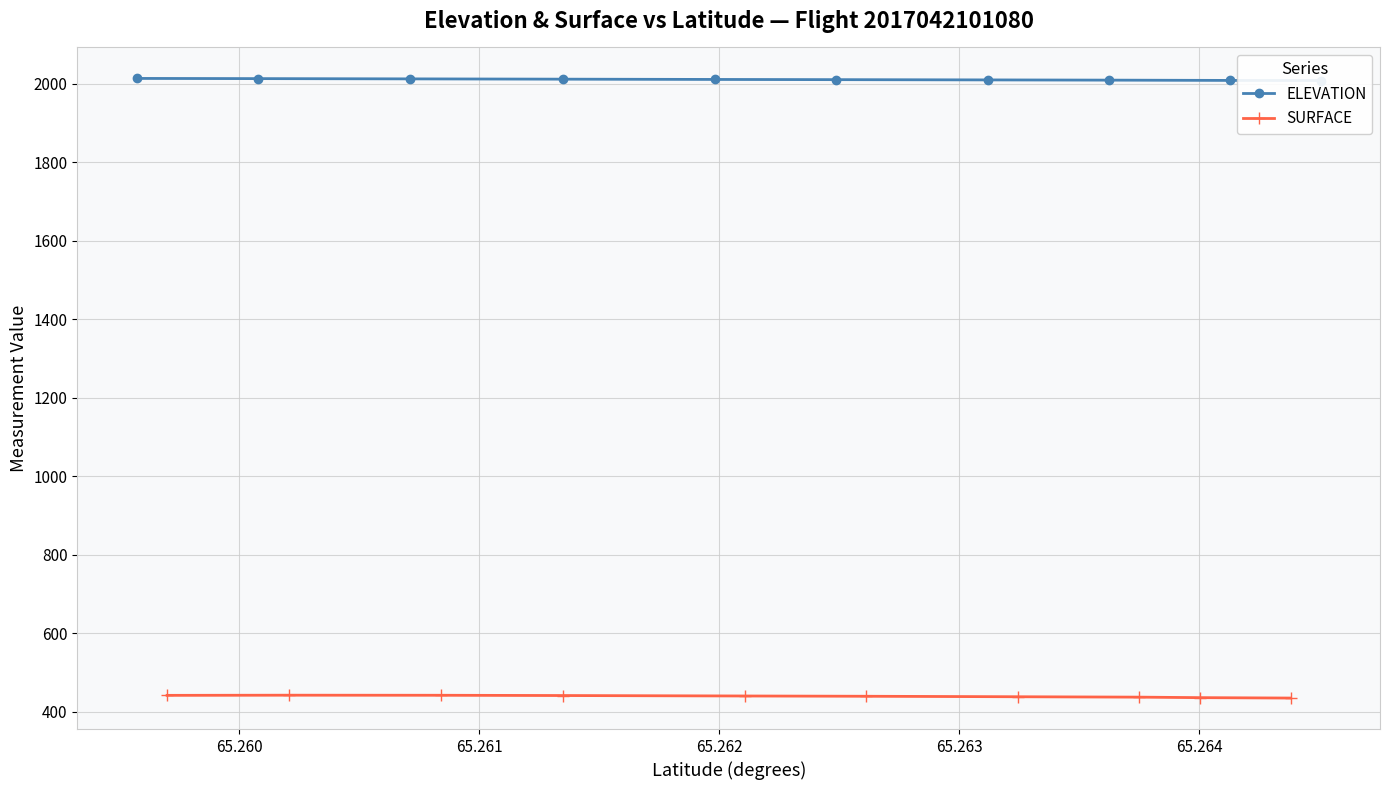

True or false: SURFACE has more than 2 points higher than both neighbors.

False